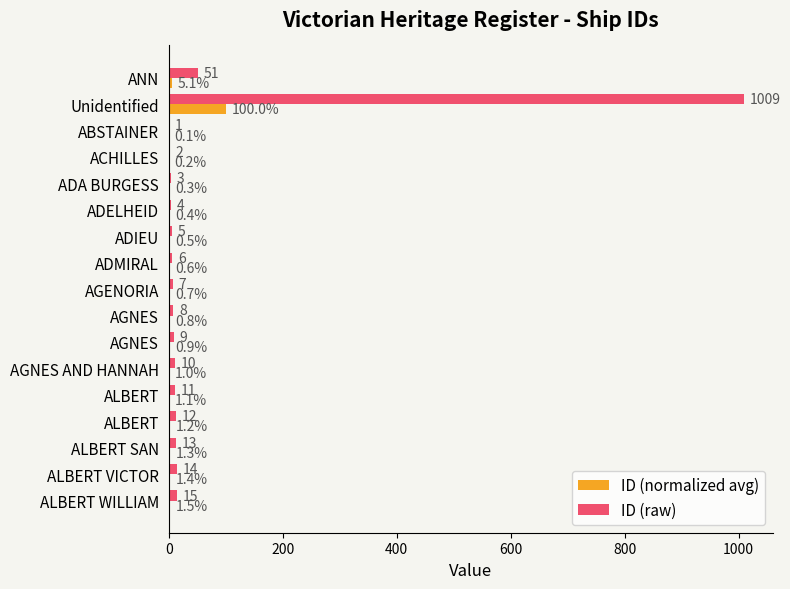

What is the minimum value shown in the chart?

0.1